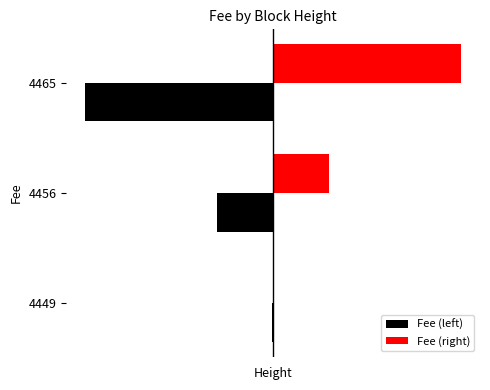

What is the average value of the Fee (right) series?

4.5